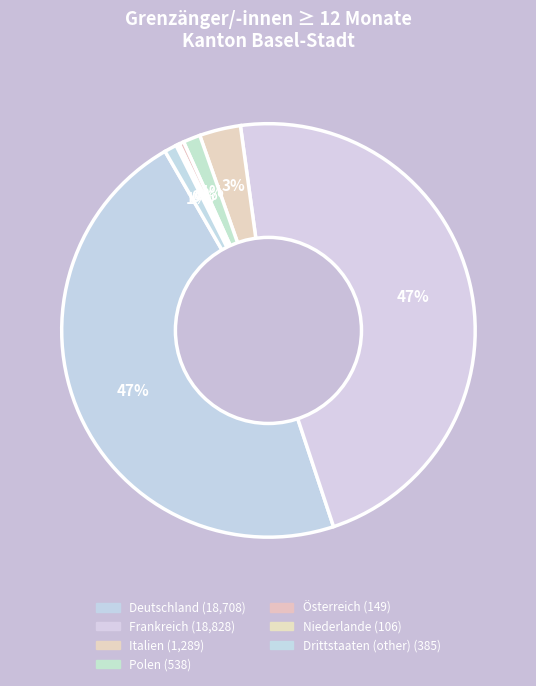

Which category has the smallest portion of the pie?

Niederlande